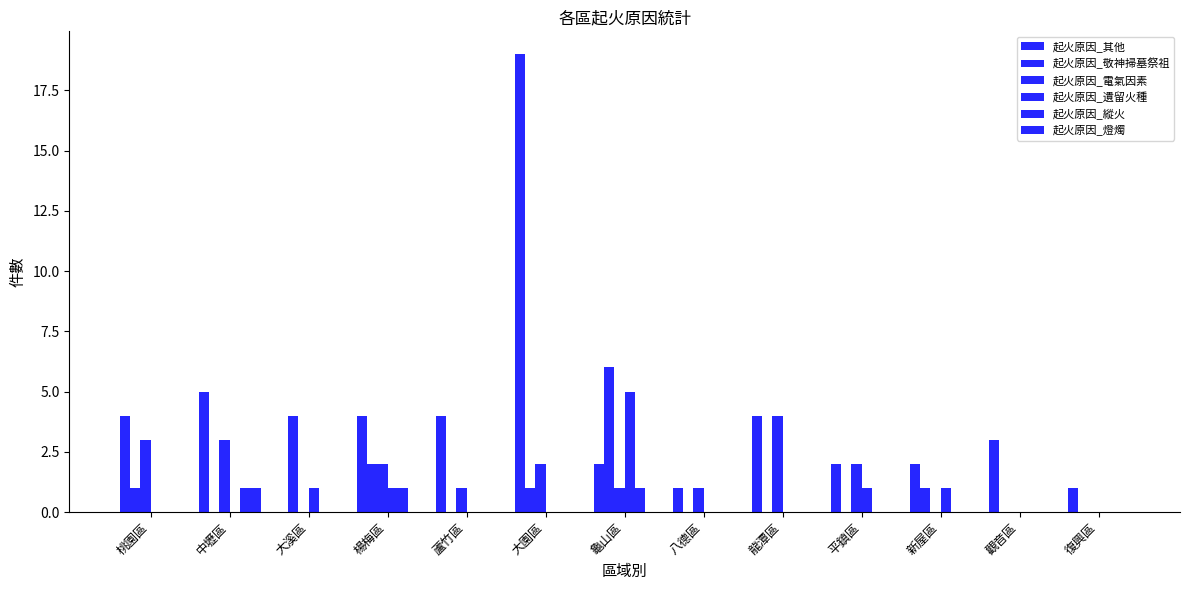

Does the chart contain stacked bars?

No